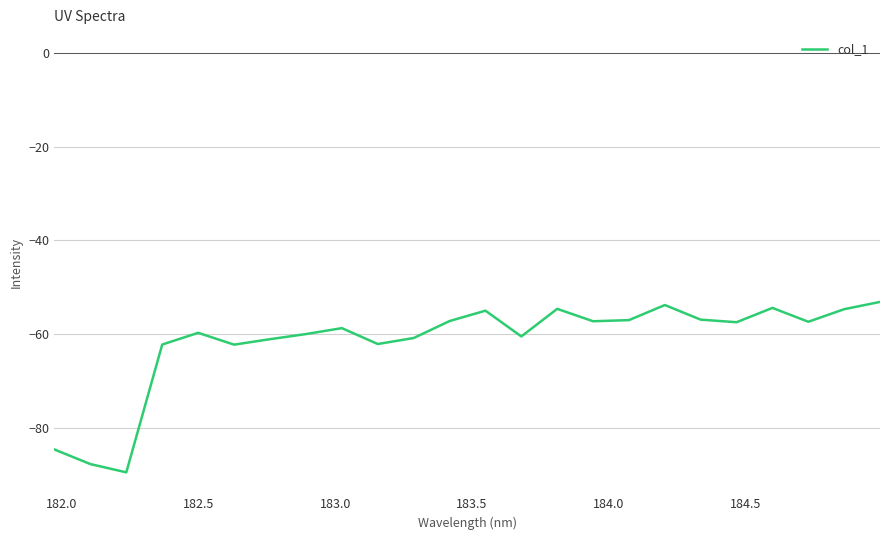

What is the difference between the maximum and minimum values?

36.4